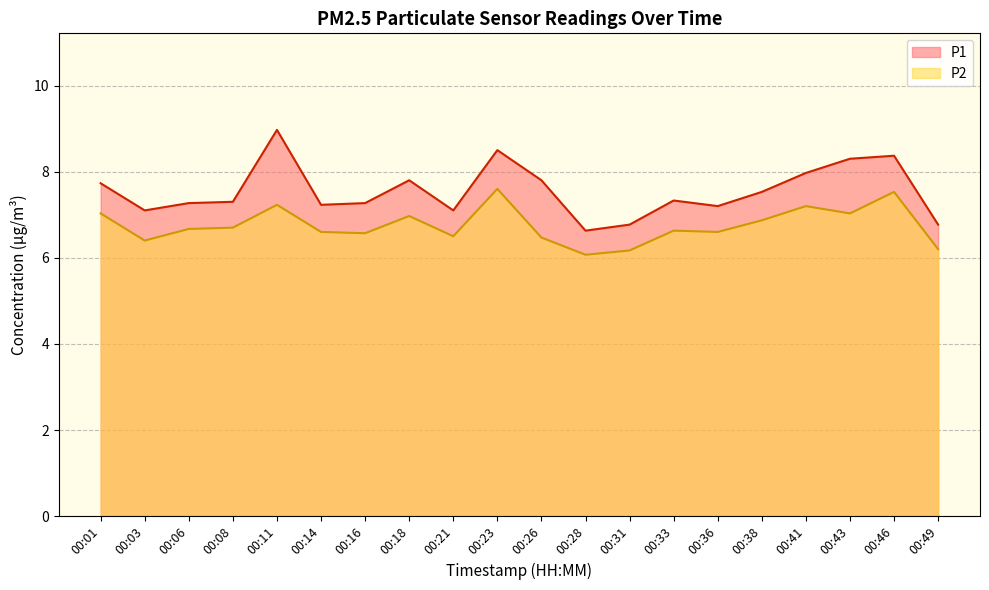

True or false: P2 and P1 intersect in this chart.

False